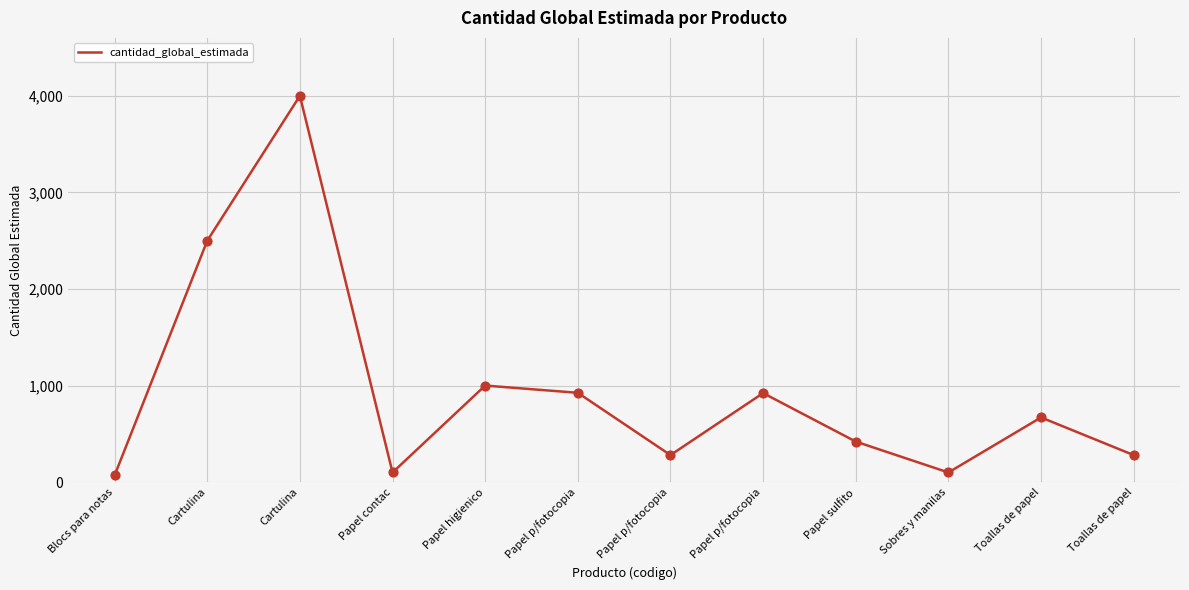

How many lines are shown in the chart?

1